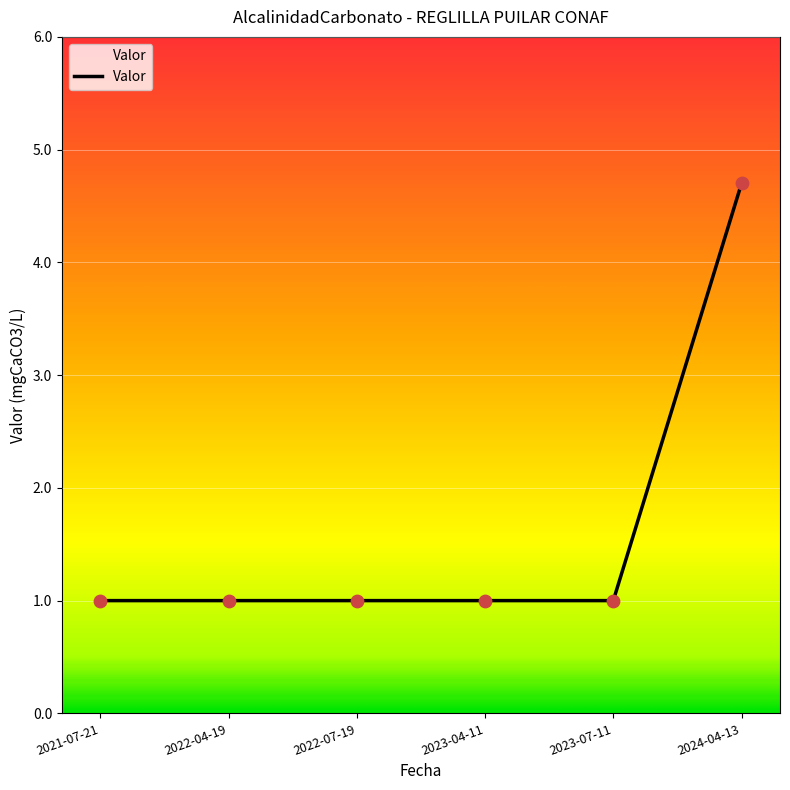

What is the ratio of the value at 2023-07-11 to the value at 2022-04-19?

1.0